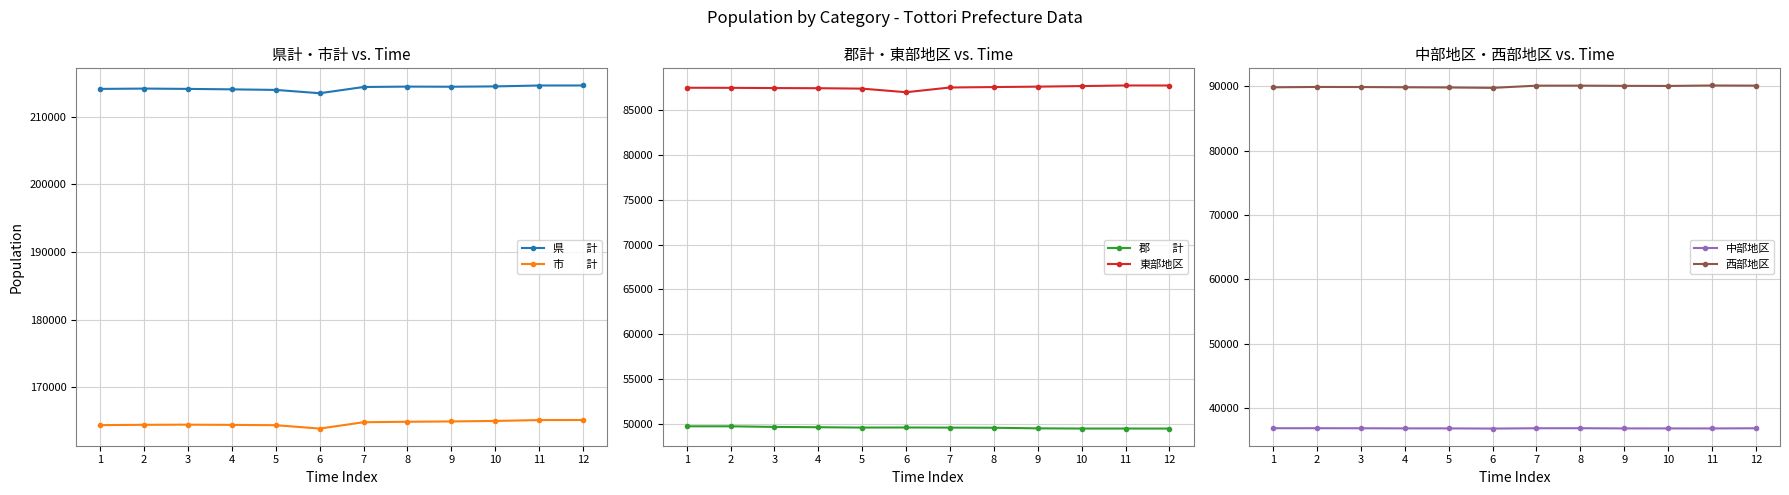

List the series in order of their peak value, highest first.

県　　計, 市　　計, 西部地区, 東部地区, 郡　　計, 中部地区